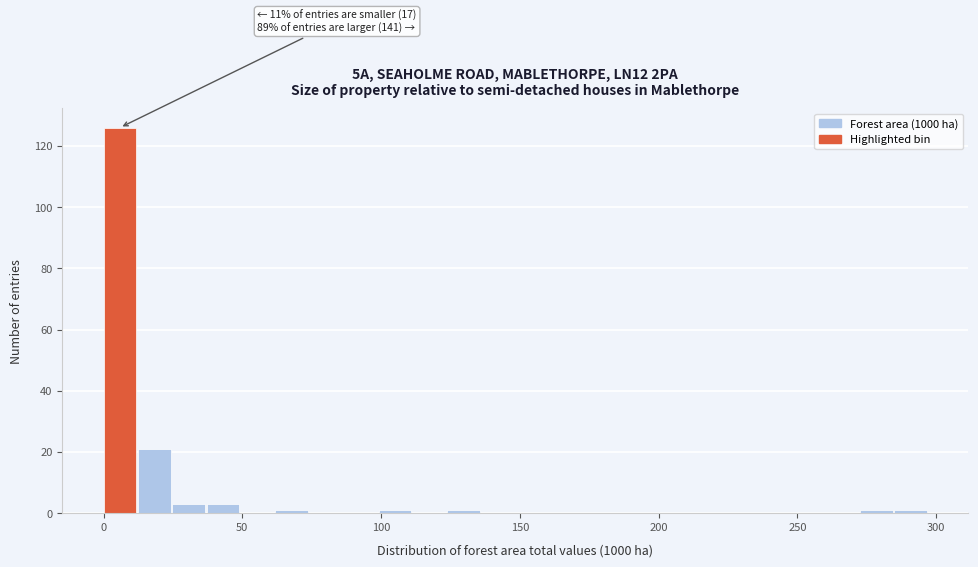

Around what value on the x-axis is the tallest bar? Give the approximate position of its centre, as read against the axis.

5